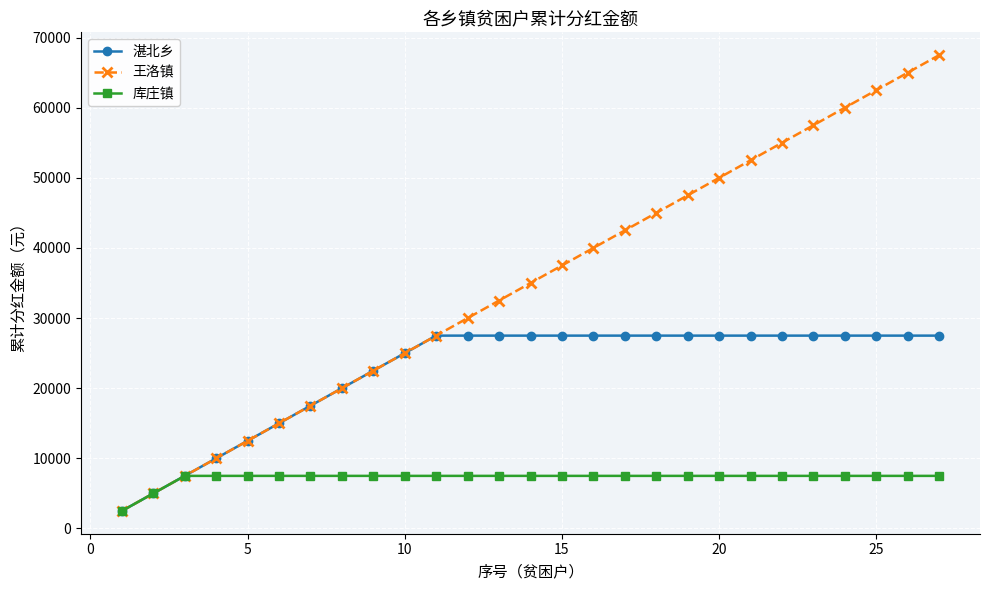

What is the smallest value displayed?

2500